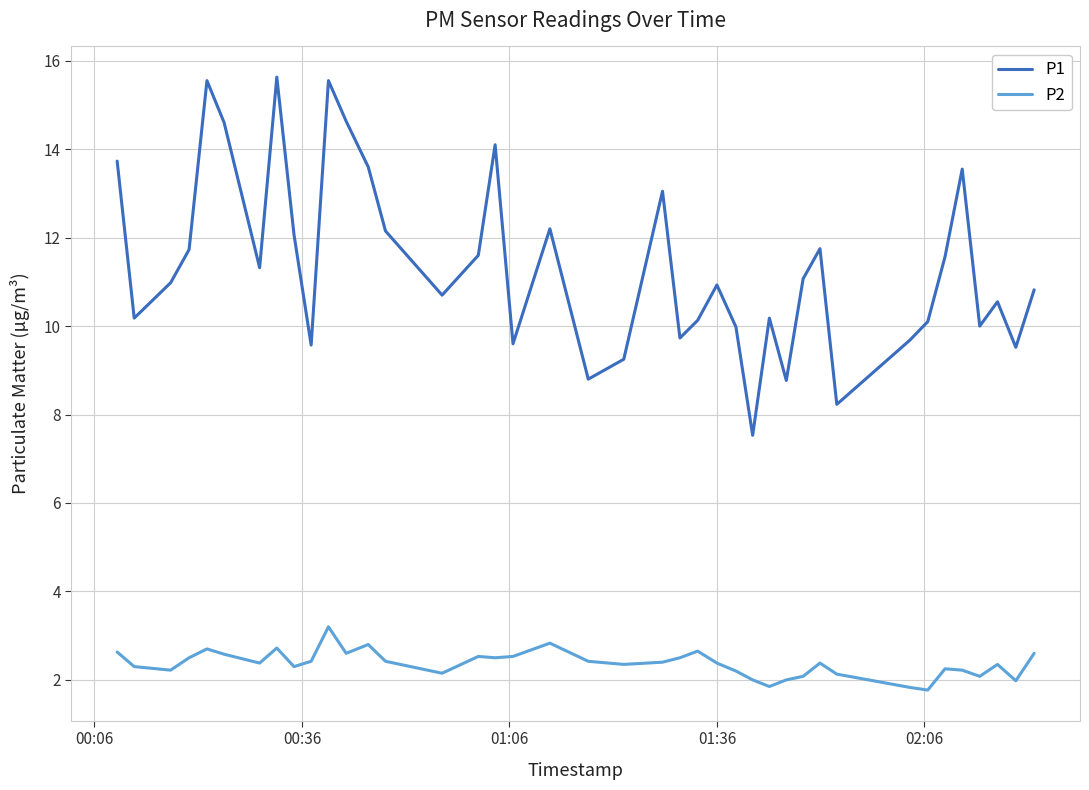

What is the minimum value shown in the chart?

1.8